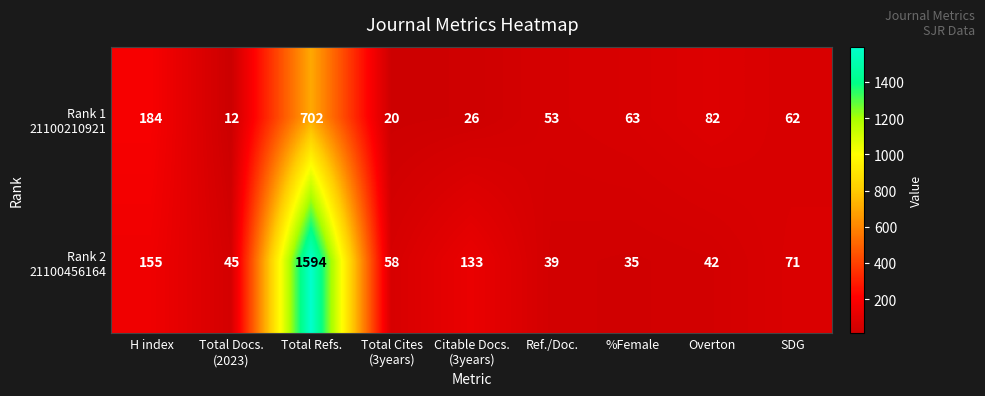

At which category is the sum across all series the highest?

Total Refs.